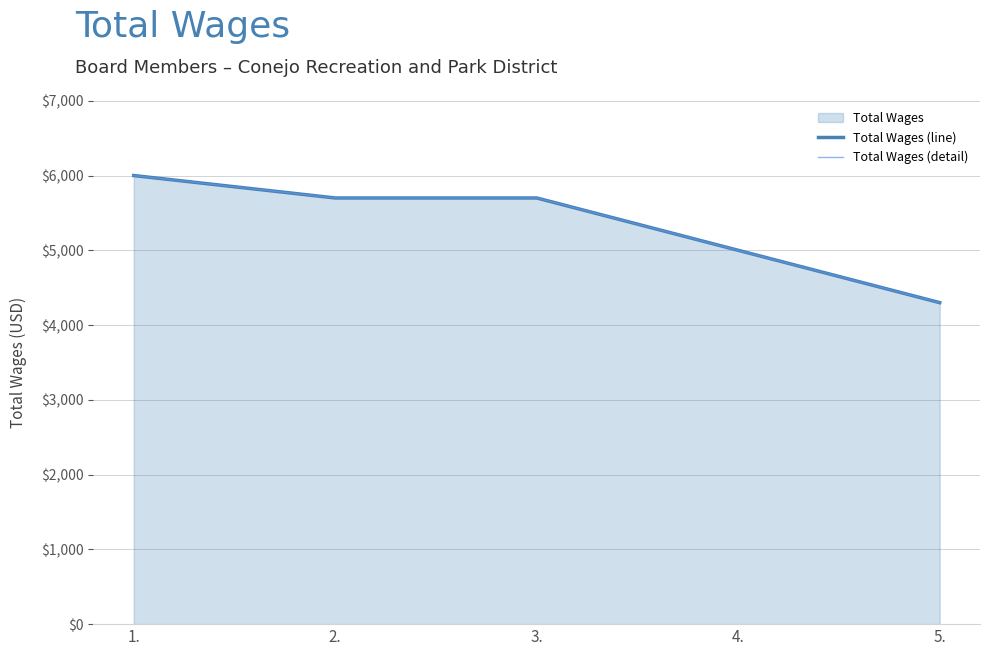

Read the Total Wages (line) value at 2., to the nearest 100.

5700